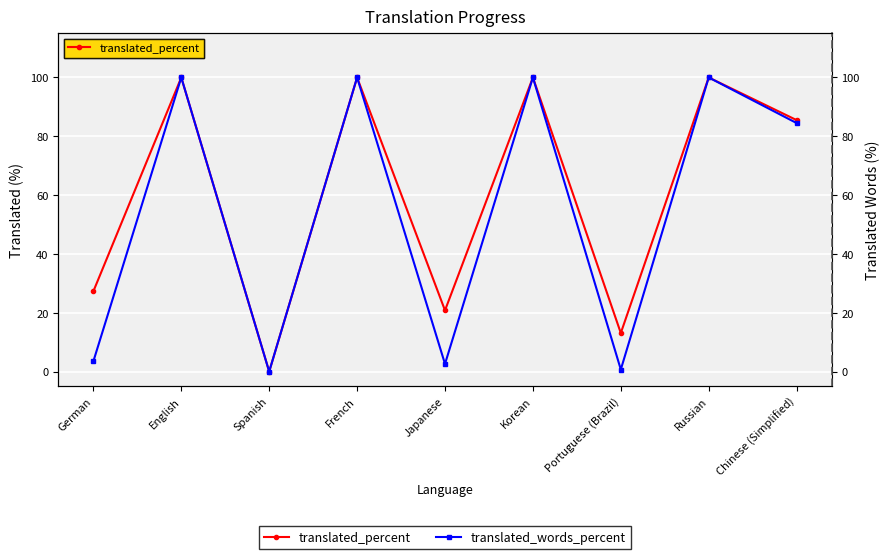

Where does the translated_percent series first go above 85?

English